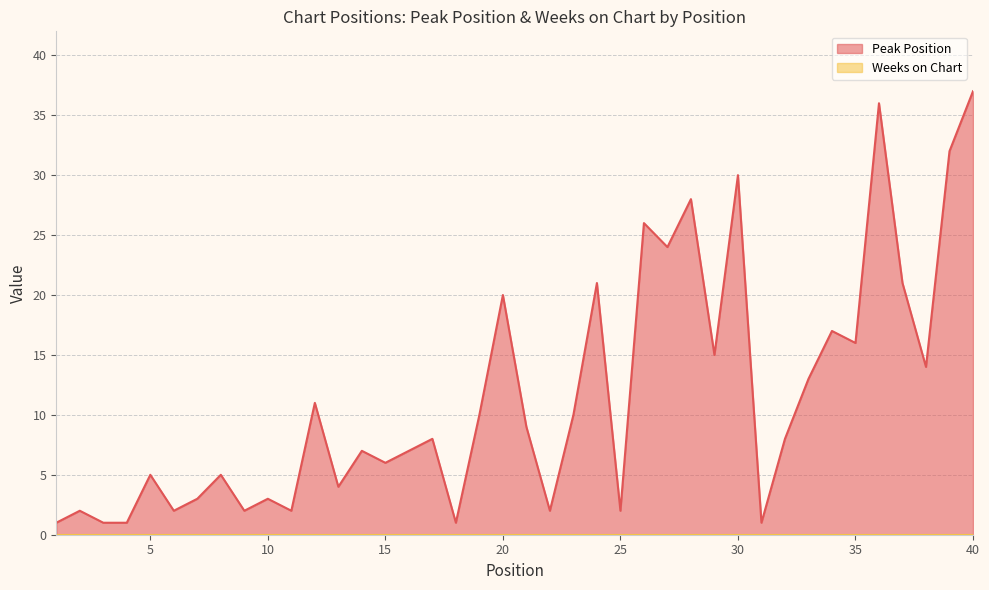

Does the chart display data point markers on the line(s)?

No